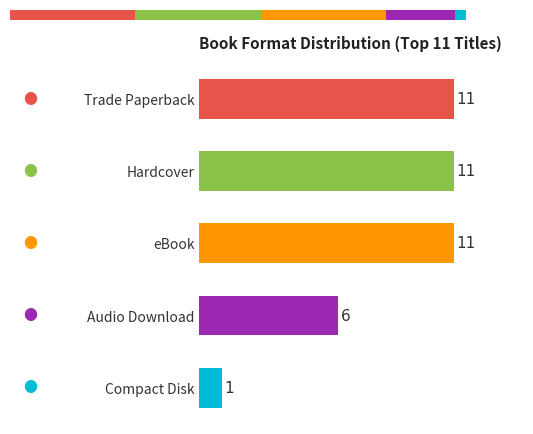

What position from the right is Audio Download?

2